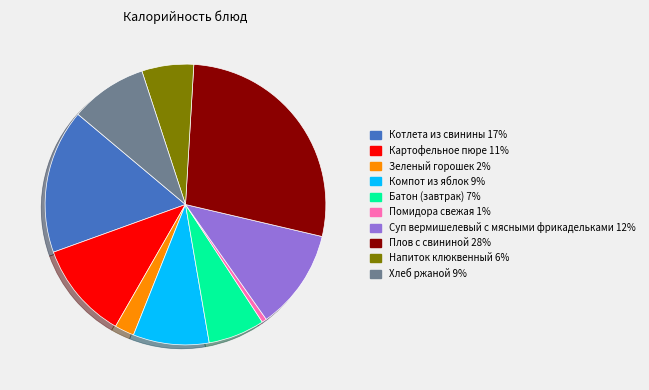

Is the sum of Суп вермишелевый с мясными фрикадельками and Котлета из свинины greater than half?

No